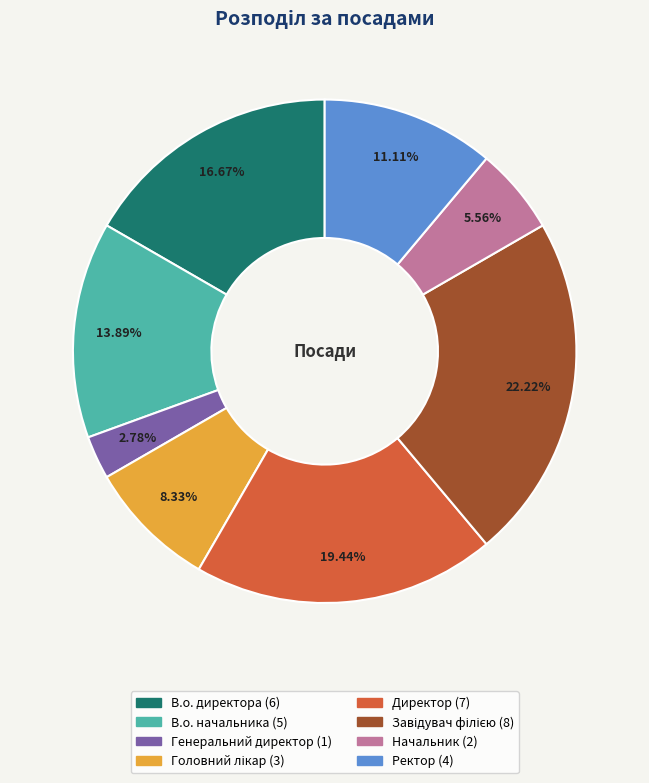

To the nearest percent, what portion does Генеральний директор represent?

3%